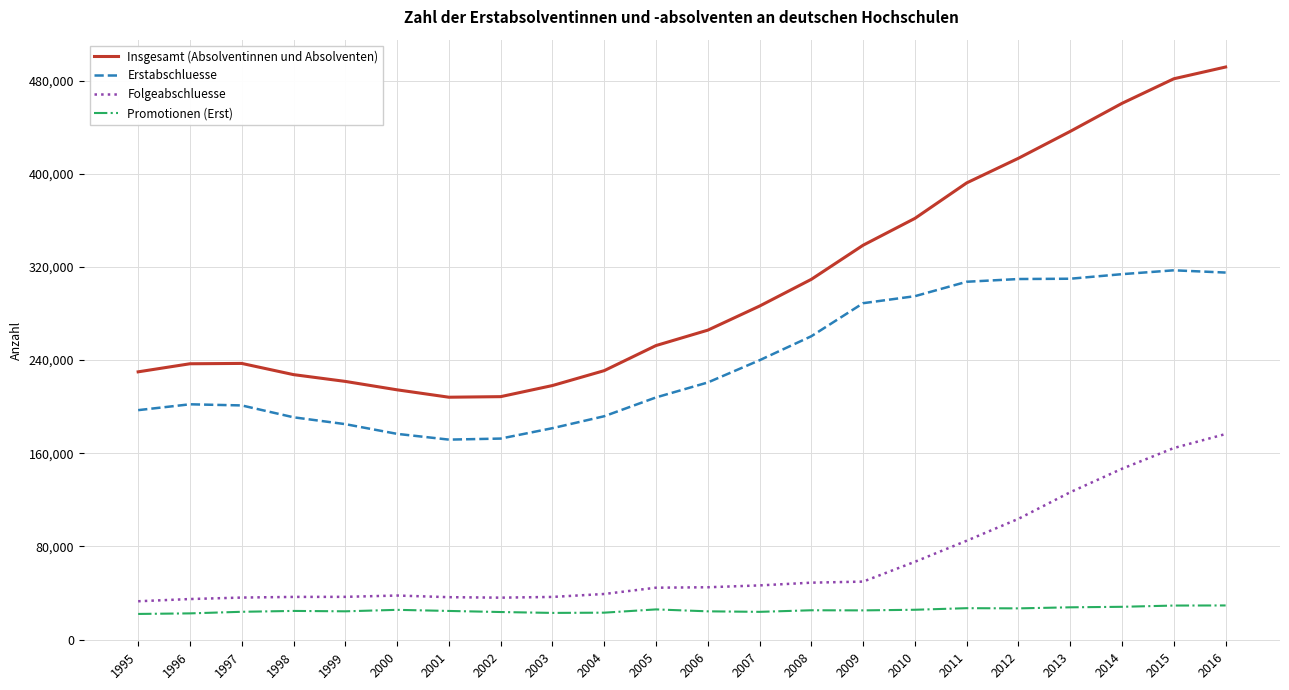

What is the approximate value of Insgesamt (Absolventinnen und Absolventen) at 1998, to the nearest 100?

227500